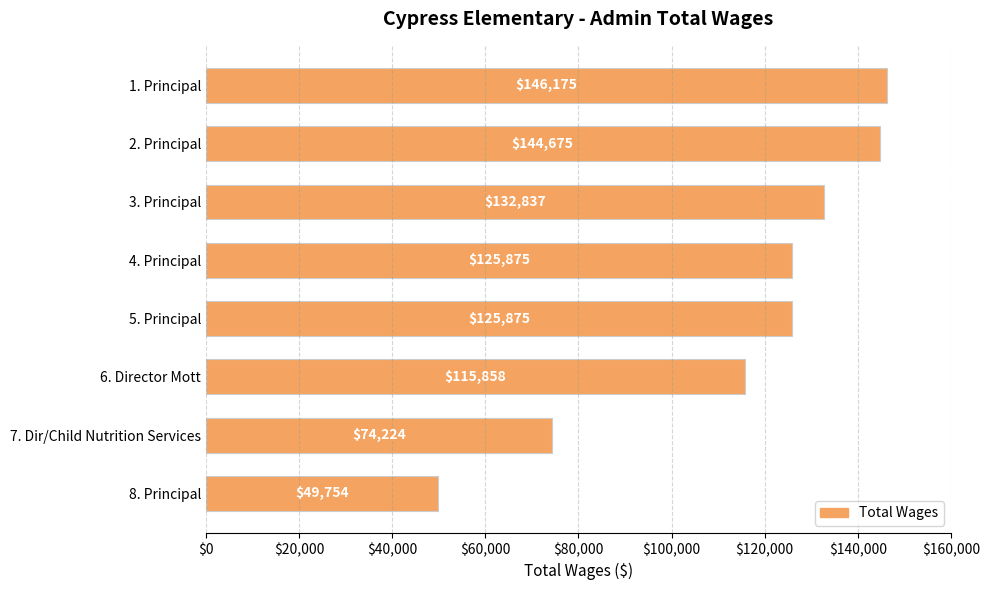

The value at 6. Director Mott is 76125. True or false?

False